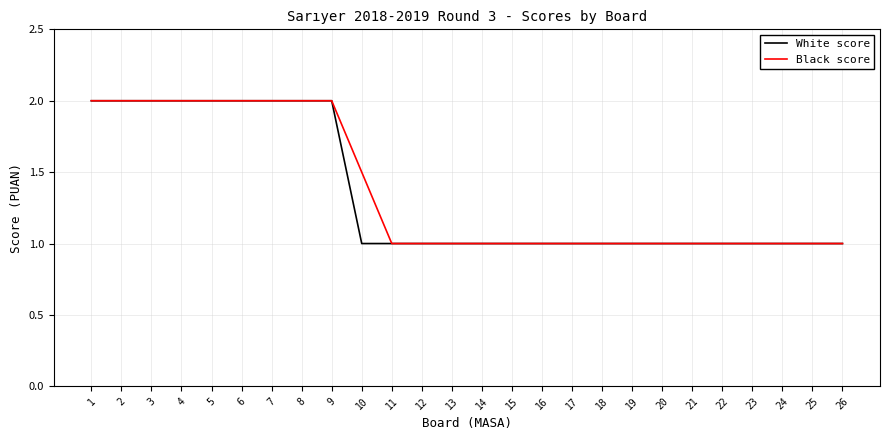

What is the minimum value for Black score?

1.0